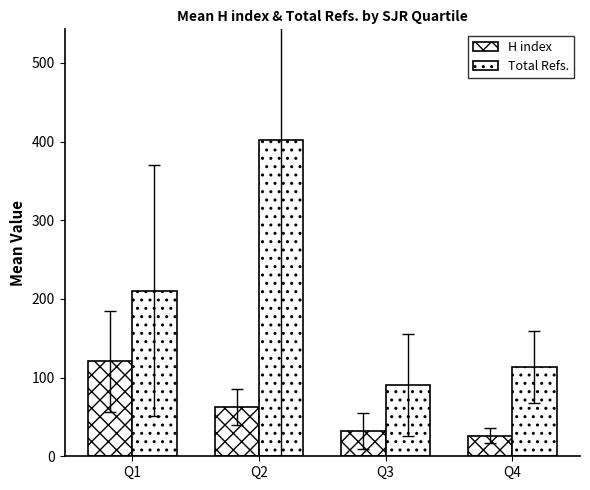

What is the maximum value shown in the chart?

402.0